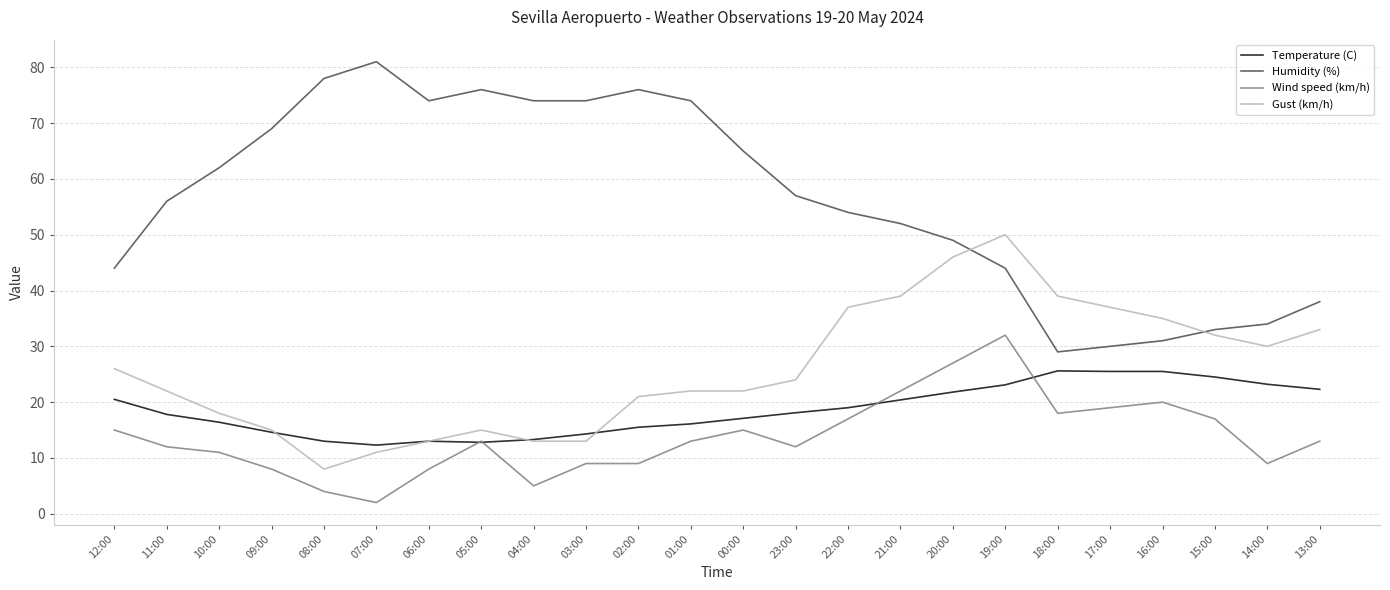

Is this an area chart (filled region under the line)?

No